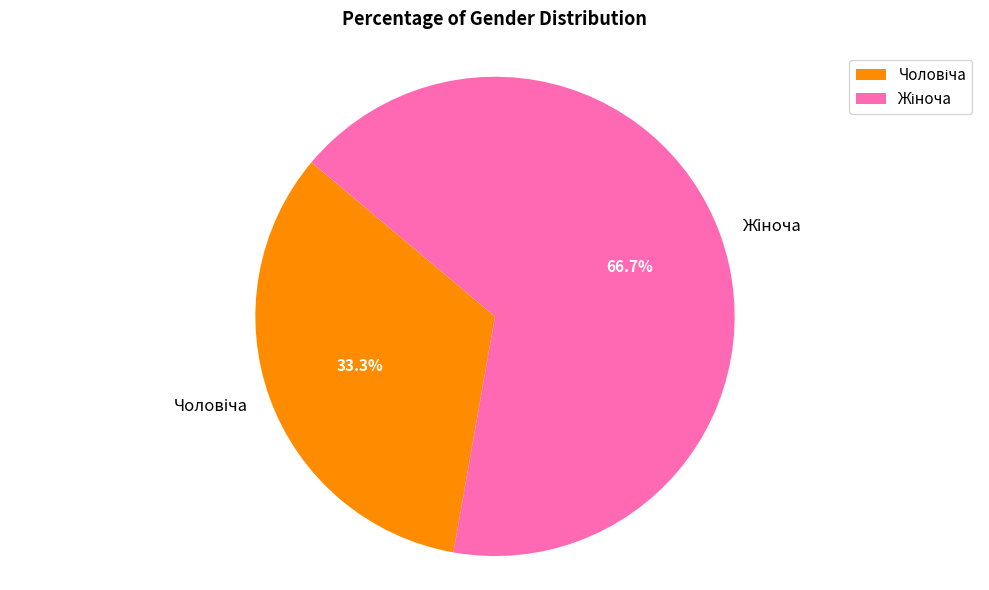

To the nearest percent, what is the difference between the largest and smallest slice percentages?

33%